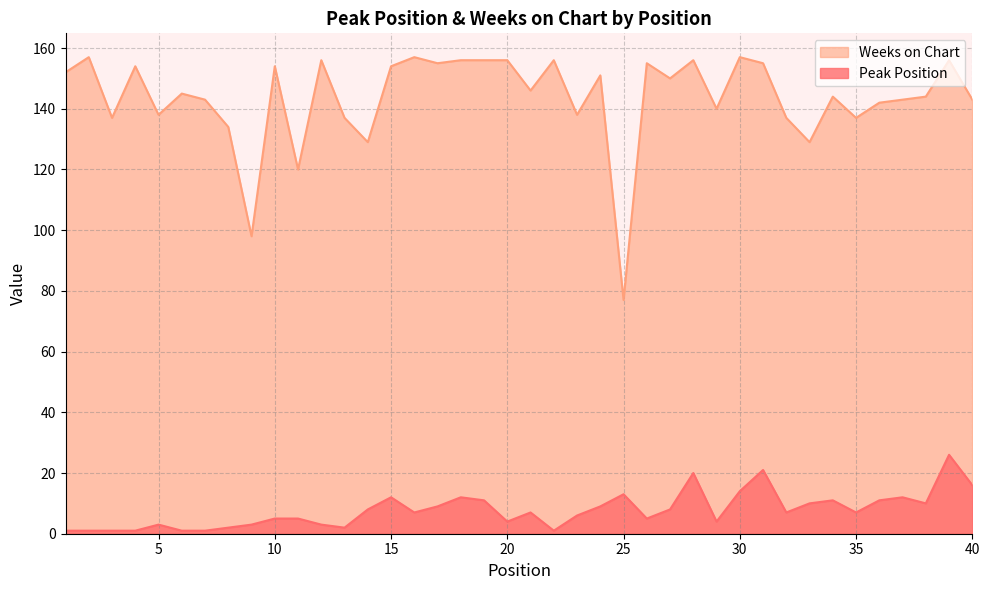

What is the minimum value for Peak Position?

1